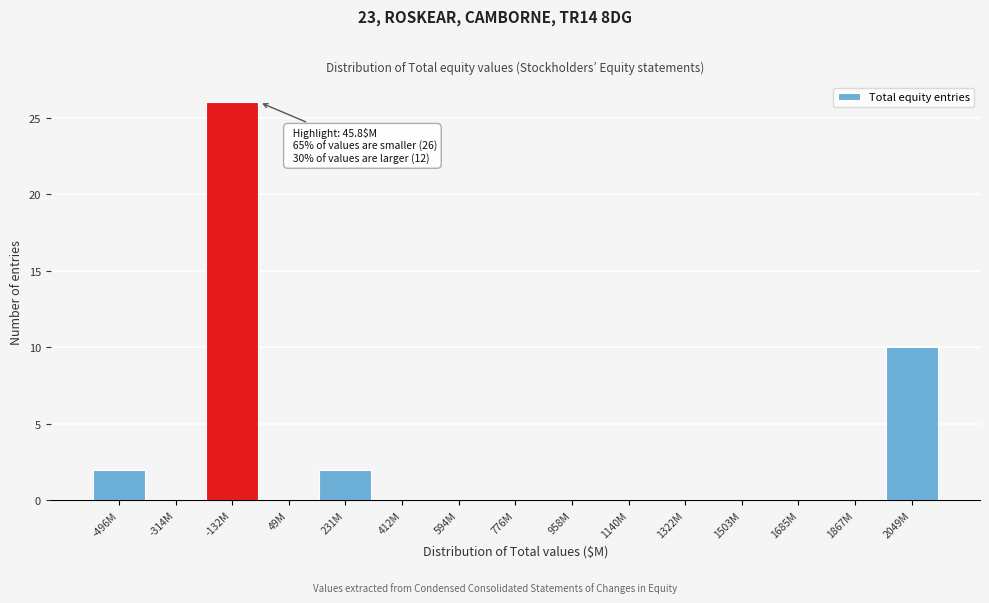

Reading left to right, what are all the values shown in this chart?

-496M=2	-314M=0	-132M=26	49M=0	231M=2	412M=0	594M=0	776M=0	958M=0	1140M=0	1322M=0	1503M=0	1685M=0	1867M=0	2049M=10